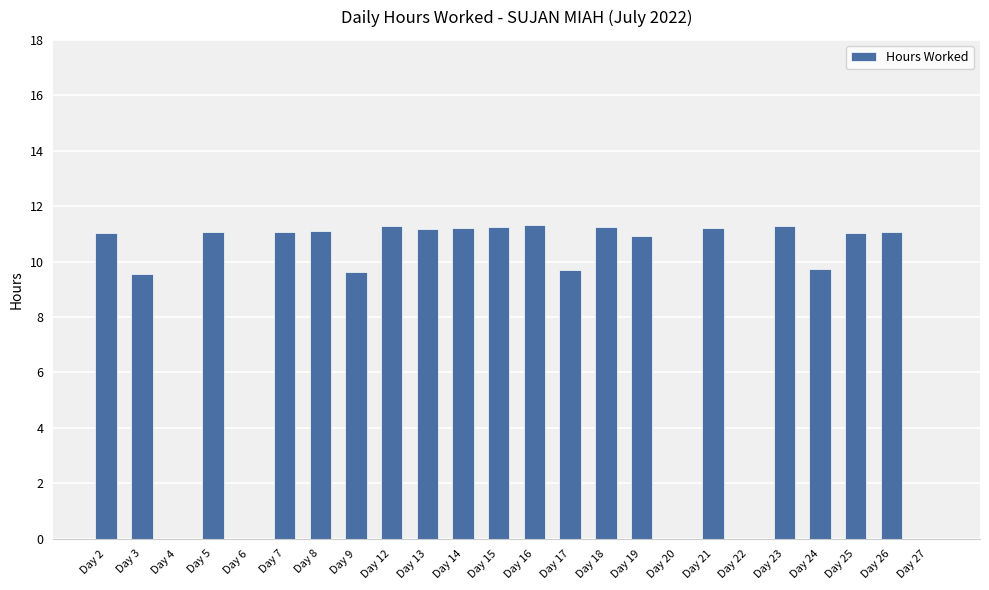

Count the number of categories in the chart.

24